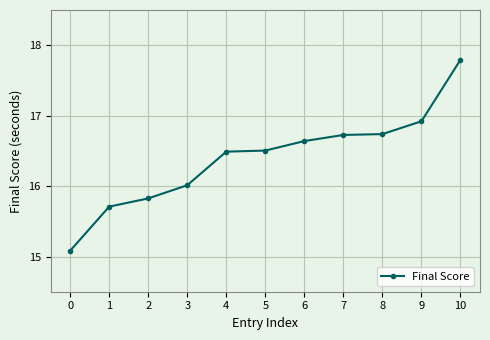

True or false: the data shows 27.6 at 9.

False